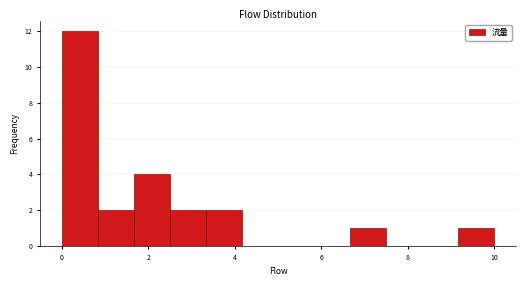

Reading left to right, transcribe this chart: for each bar, give the range it covers on the x-axis and its height. Neither the bar edges nor the heights are printed on the chart, so give them approximately, as read against the axes.

0.0 to 0.8: 12
0.8 to 1.6: 2
1.6 to 2.6: 4
2.6 to 3.4: 2
3.4 to 4.2: 2
4.2 to 5.0: 0
5.0 to 5.8: 0
5.8 to 6.6: 0
6.6 to 7.6: 1
7.6 to 8.4: 0
8.4 to 9.2: 0
9.2 to 10.0: 1